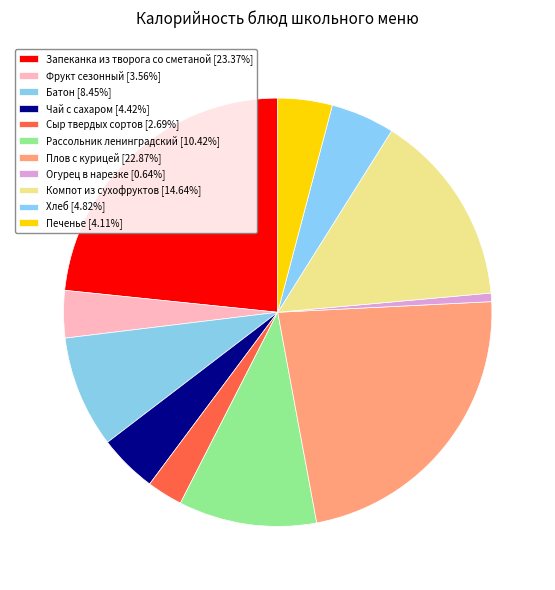

Does Плов с курицей represent more than half of the total?

No